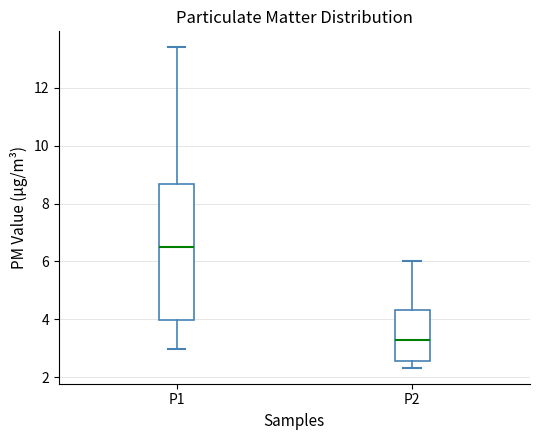

Reading left to right, read every box against the y-axis: the position of its median line, the range the box covers, and the ends of its whiskers. The values are not printed on the chart, so give them approximately, as read against the axis.

P1: median 6.6, box 4.0 to 8.6, whiskers 3.0 to 13.4
P2: median 3.4, box 2.6 to 4.4, whiskers 2.4 to 6.0